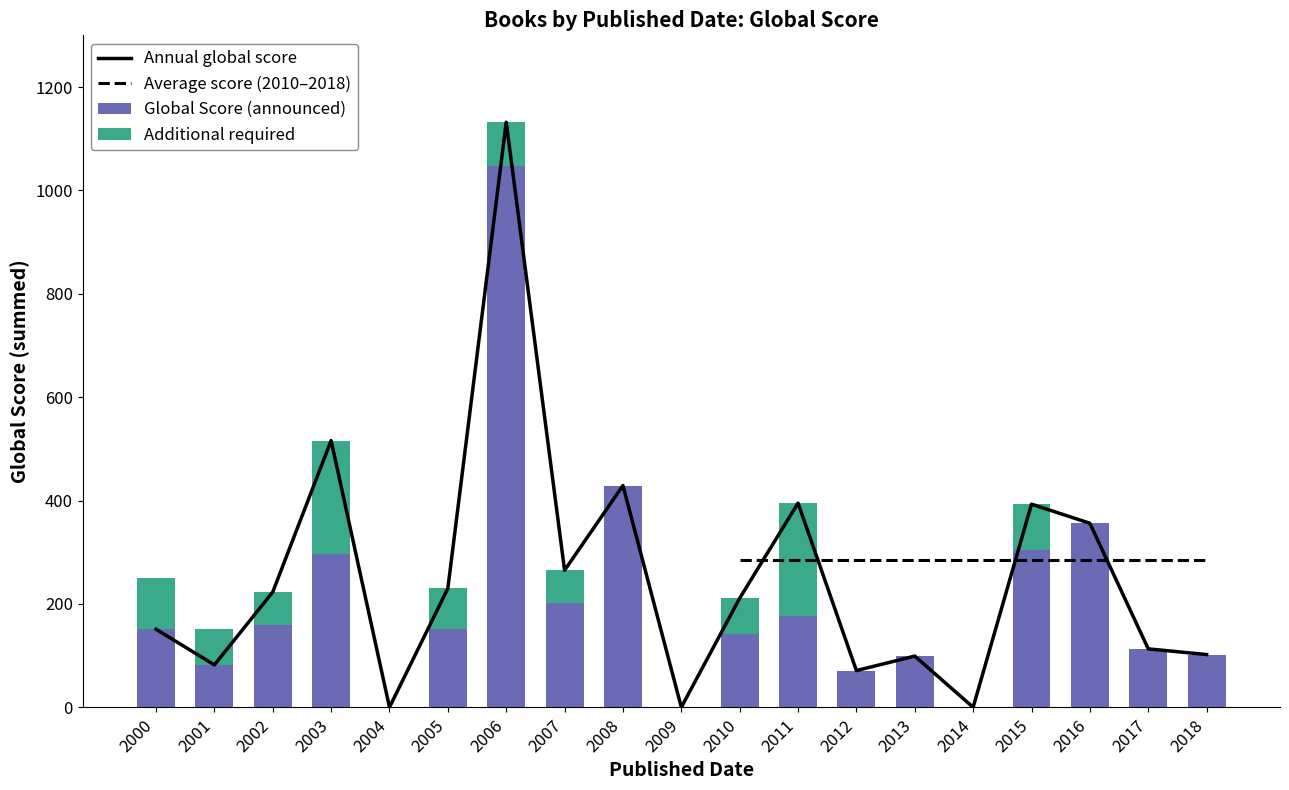

At which label does Annual global score reach its peak?

2006